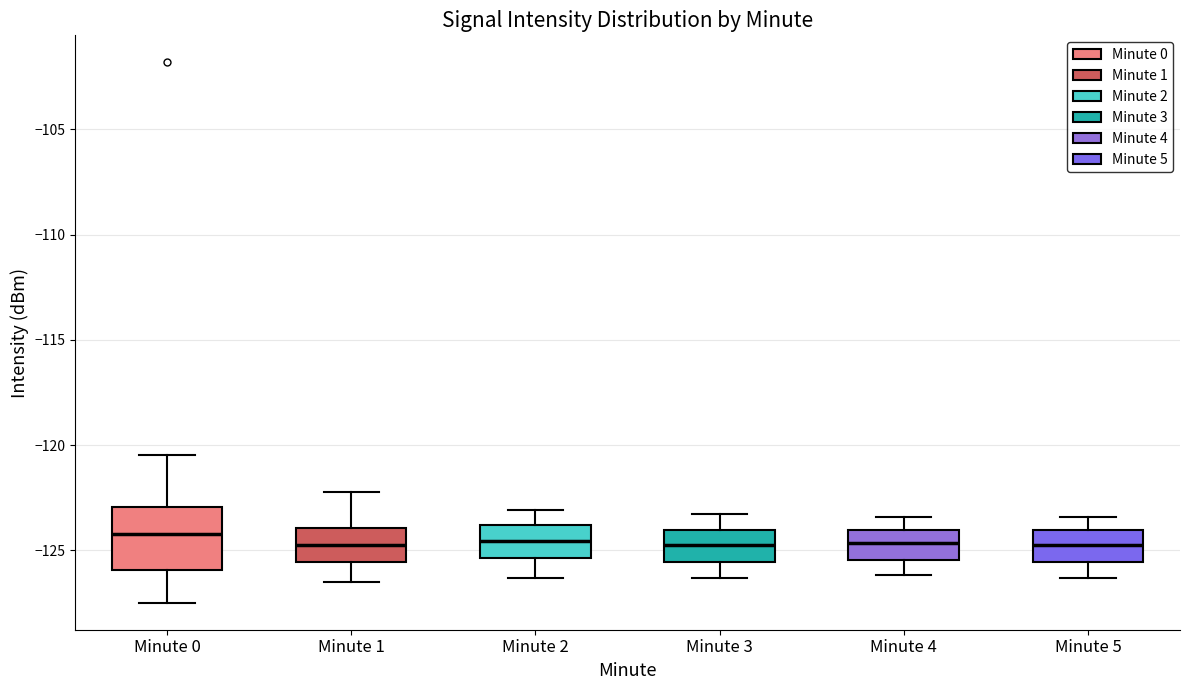

Reading left to right, transcribe this box plot: for each box, give where its median line is, the range the box spans, and where its two whiskers end, as read against the y-axis. The values are not printed on the chart, so give them approximately, as read against the axis.

Minute 0: median -124.0, box -126.0 to -123.0, whiskers -127.5 to -120.5
Minute 1: median -124.5, box -125.5 to -124.0, whiskers -126.5 to -122.0
Minute 2: median -124.5, box -125.5 to -124.0, whiskers -126.5 to -123.0
Minute 3: median -124.5, box -125.5 to -124.0, whiskers -126.5 to -123.5
Minute 4: median -124.5, box -125.5 to -124.0, whiskers -126.0 to -123.5
Minute 5: median -124.5, box -125.5 to -124.0, whiskers -126.5 to -123.5